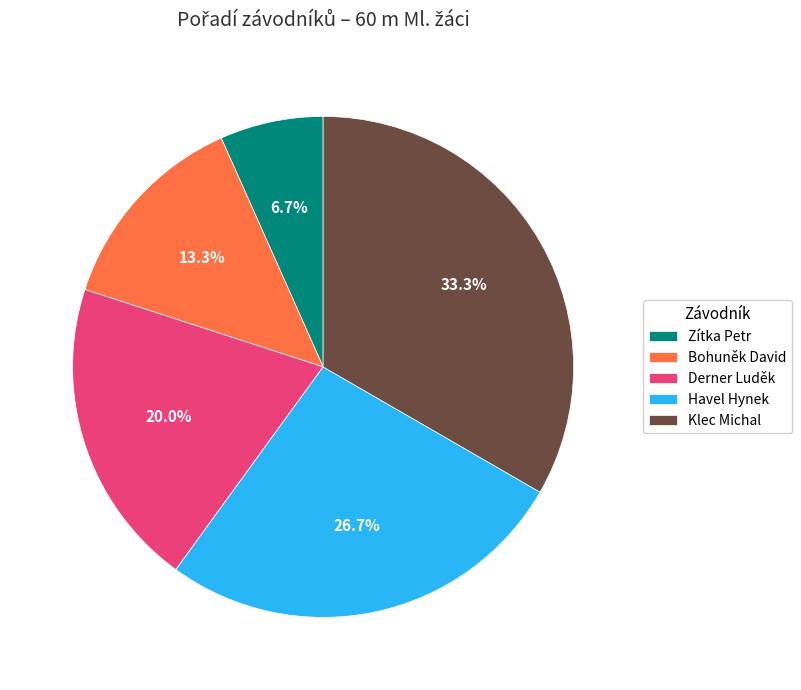

What is the largest slice in the pie chart?

Klec Michal